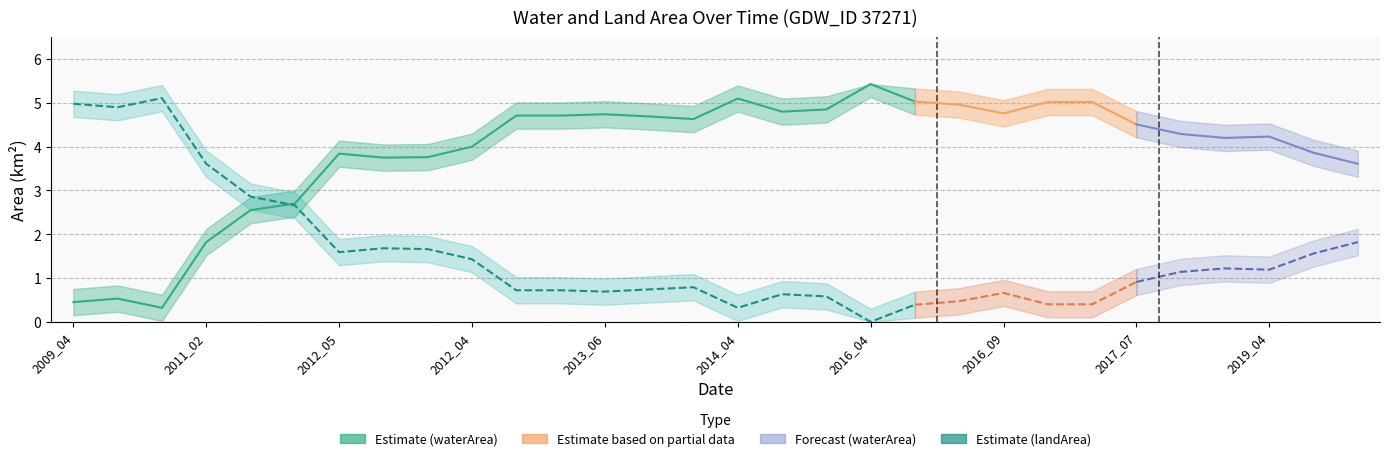

Reading right to left, transcribe all the data shown in this chart.

waterArea: 2021_02=3.6	2020_04=3.9	2019_04=4.2	2017_09=4.2	2017_08=4.3	2017_07=4.5	2017_04=5.0	2017_02=5.0	2016_09=4.8	2016_08=5.0	2016_07=5.0	2016_04=5.4	2014_08=4.8	2015_03=4.8	2014_04=5.1	2013_09=4.6	2013_08=4.7	2013_06=4.7	2013_05=4.7	2013_03=4.7	2012_04=4.0	2012_07=3.8	2012_06=3.8	2012_05=3.8	2011_10=2.7	2011_05=2.5	2011_02=1.8	2010_04=0.3	2009_05=0.5	2009_04=0.5
waterArea_upper: 2021_02=3.9	2020_04=4.2	2019_04=4.5	2017_09=4.5	2017_08=4.6	2017_07=4.8	2017_04=5.3	2017_02=5.3	2016_09=5.1	2016_08=5.3	2016_07=5.3	2016_04=5.4	2014_08=5.2	2015_03=5.1	2014_04=5.4	2013_09=4.9	2013_08=5.0	2013_06=5.0	2013_05=5.0	2013_03=5.0	2012_04=4.3	2012_07=4.1	2012_06=4.0	2012_05=4.1	2011_10=3.0	2011_05=2.9	2011_02=2.1	2010_04=0.6	2009_05=0.8	2009_04=0.8
waterArea_lower: 2021_02=3.3	2020_04=3.6	2019_04=3.9	2017_09=3.9	2017_08=4.0	2017_07=4.2	2017_04=4.7	2017_02=4.7	2016_09=4.5	2016_08=4.7	2016_07=4.7	2016_04=5.1	2014_08=4.5	2015_03=4.5	2014_04=4.8	2013_09=4.3	2013_08=4.4	2013_06=4.4	2013_05=4.4	2013_03=4.4	2012_04=3.7	2012_07=3.5	2012_06=3.5	2012_05=3.5	2011_10=2.4	2011_05=2.2	2011_02=1.5	2010_04=0.0	2009_05=0.2	2009_04=0.1
landArea: 2021_02=1.8	2020_04=1.6	2019_04=1.2	2017_09=1.2	2017_08=1.1	2017_07=0.9	2017_04=0.4	2017_02=0.4	2016_09=0.7	2016_08=0.5	2016_07=0.4	2016_04=0.0	2014_08=0.6	2015_03=0.6	2014_04=0.3	2013_09=0.8	2013_08=0.7	2013_06=0.7	2013_05=0.7	2013_03=0.7	2012_04=1.4	2012_07=1.7	2012_06=1.7	2012_05=1.6	2011_10=2.7	2011_05=2.9	2011_02=3.6	2010_04=5.1	2009_05=4.9	2009_04=5.0
landArea_upper: 2021_02=2.1	2020_04=1.9	2019_04=1.5	2017_09=1.5	2017_08=1.4	2017_07=1.2	2017_04=0.7	2017_02=0.7	2016_09=1.0	2016_08=0.8	2016_07=0.7	2016_04=0.3	2014_08=0.9	2015_03=0.9	2014_04=0.6	2013_09=1.1	2013_08=1.0	2013_06=1.0	2013_05=1.0	2013_03=1.0	2012_04=1.7	2012_07=2.0	2012_06=2.0	2012_05=1.9	2011_10=3.0	2011_05=3.2	2011_02=3.9	2010_04=5.4	2009_05=5.2	2009_04=5.3
landArea_lower: 2021_02=1.5	2020_04=1.3	2019_04=0.9	2017_09=0.9	2017_08=0.8	2017_07=0.6	2017_04=0.1	2017_02=0.1	2016_09=0.4	2016_08=0.2	2016_07=0.1	2016_04=0.0	2014_08=0.3	2015_03=0.3	2014_04=0.0	2013_09=0.5	2013_08=0.4	2013_06=0.4	2013_05=0.4	2013_03=0.4	2012_04=1.1	2012_07=1.4	2012_06=1.4	2012_05=1.3	2011_10=2.4	2011_05=2.6	2011_02=3.3	2010_04=4.8	2009_05=4.6	2009_04=4.7